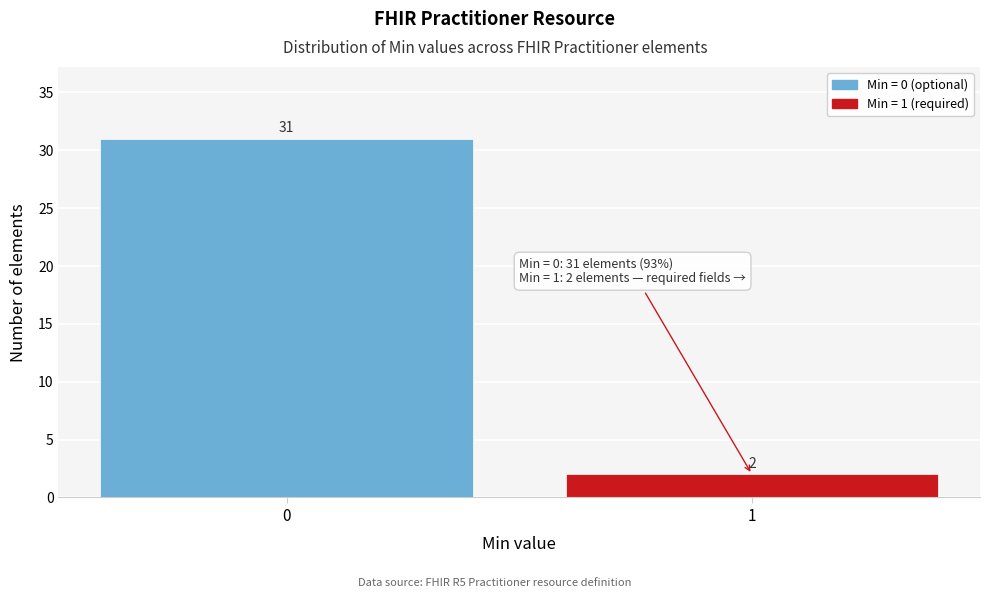

Reading right to left, transcribe all the data shown in this chart.

1=2	0=31